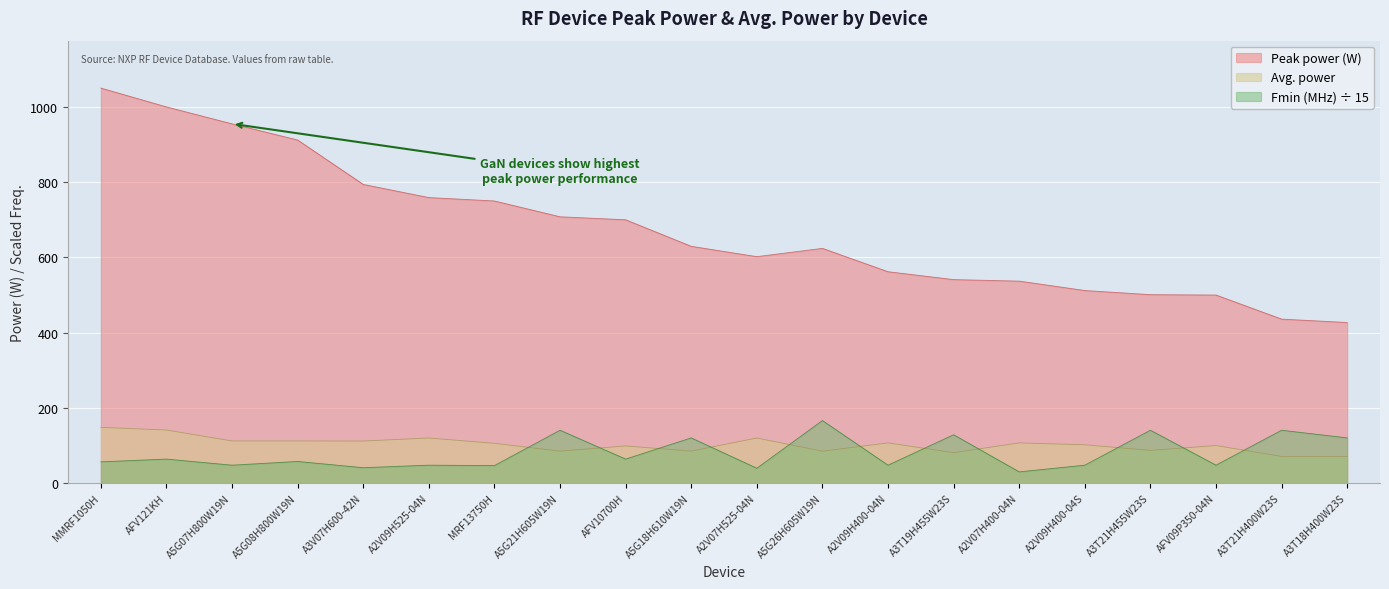

Where is the first local maximum for Fmin (MHz)?

AFV121KH